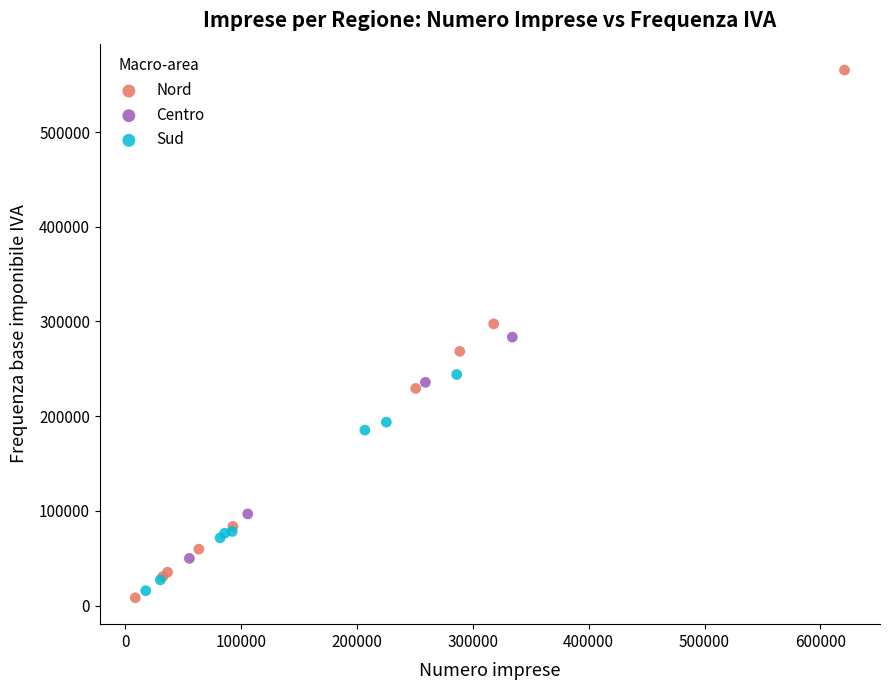

Which series has the widest spread of Y values?

Nord